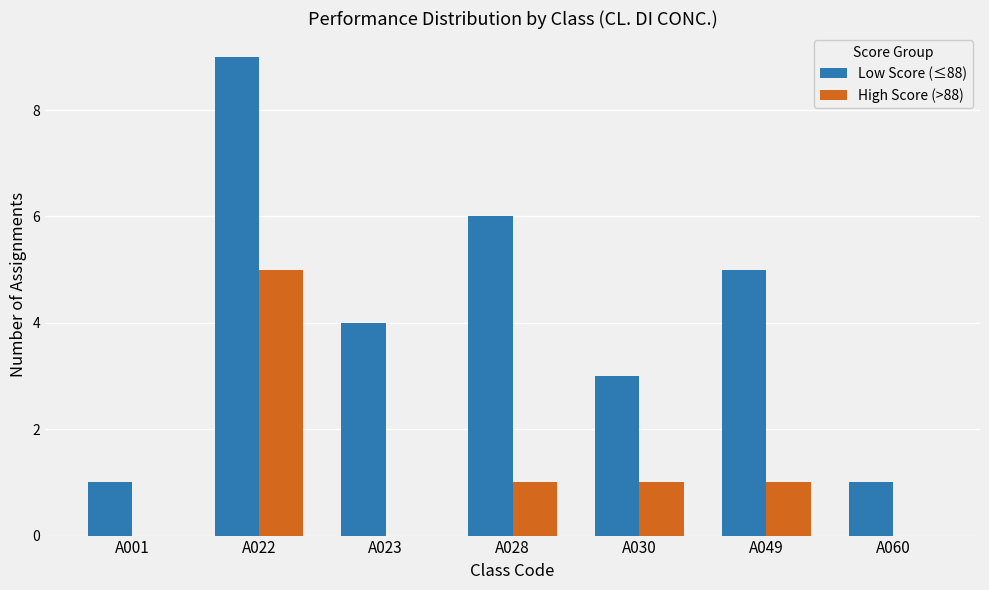

What is the sum of the High Score (>88) values at A023 and A022?

5